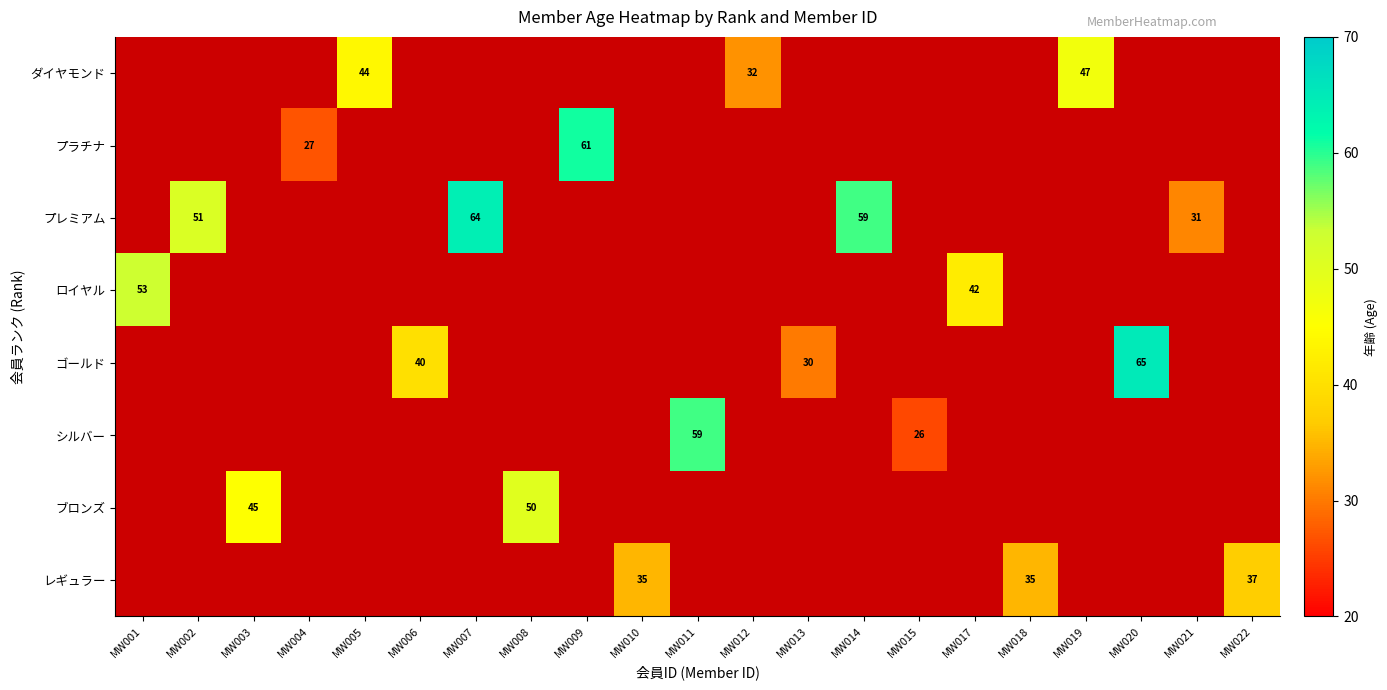

The value of ブロンズ at MW003 is 14. True or false?

False